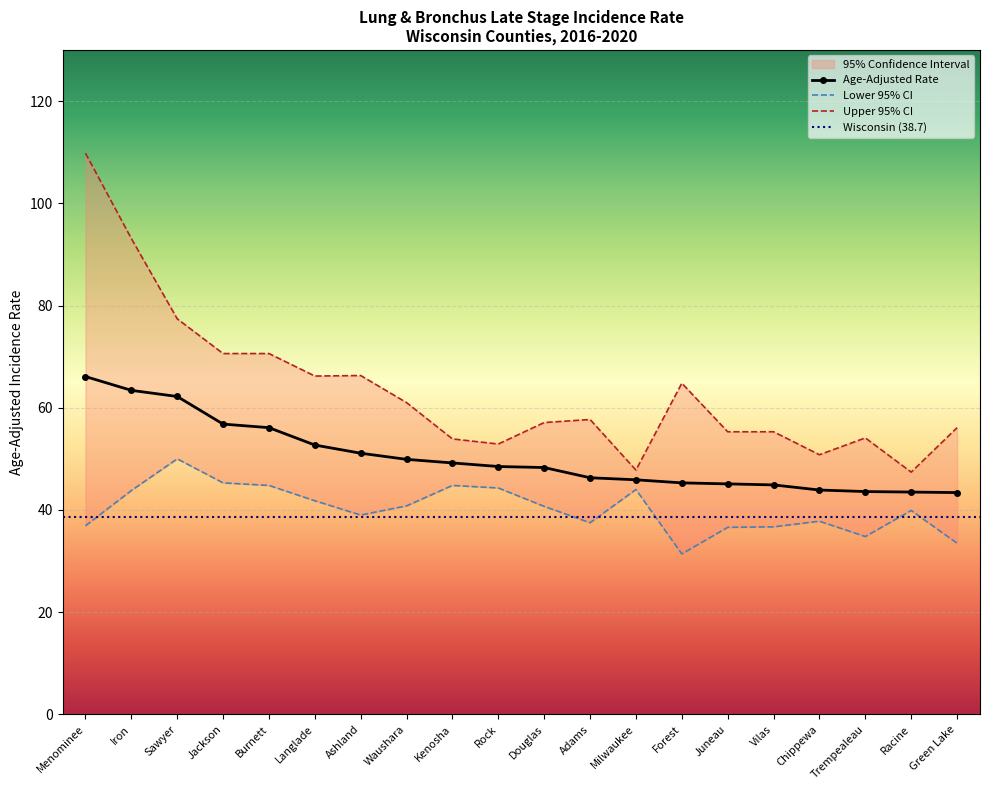

Is the value of Upper 95% CI at Milwaukee greater than the value of Lower 95% CI at Milwaukee?

Yes